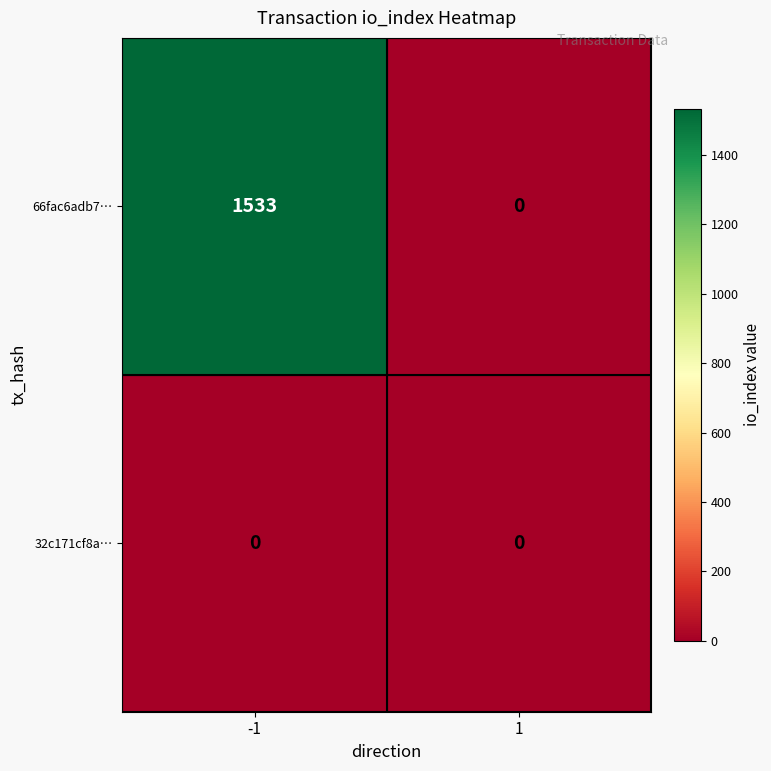

What is the total value across all series at -1?

1533